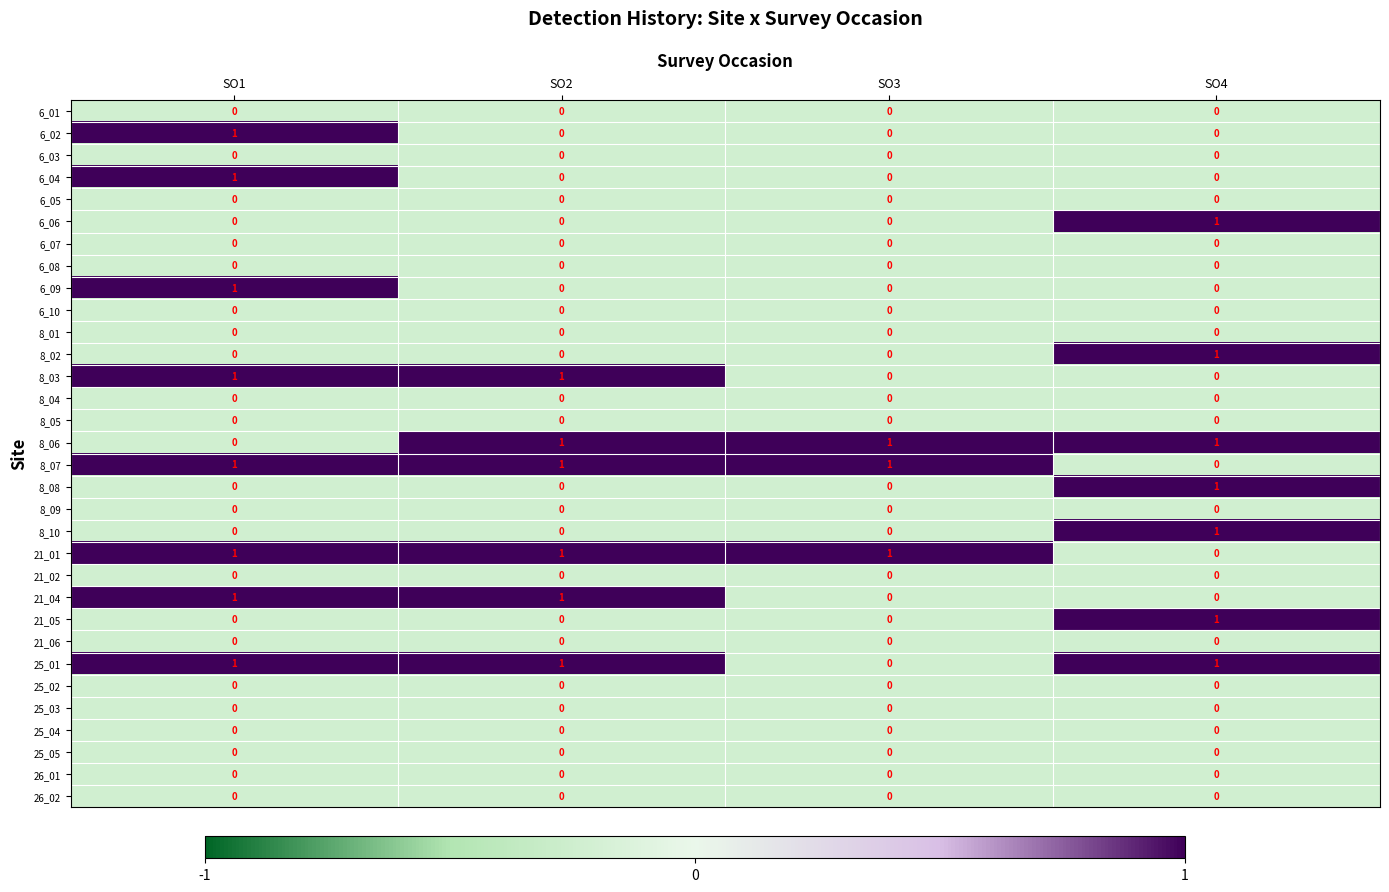

What is the total value across all series at SO4?

7